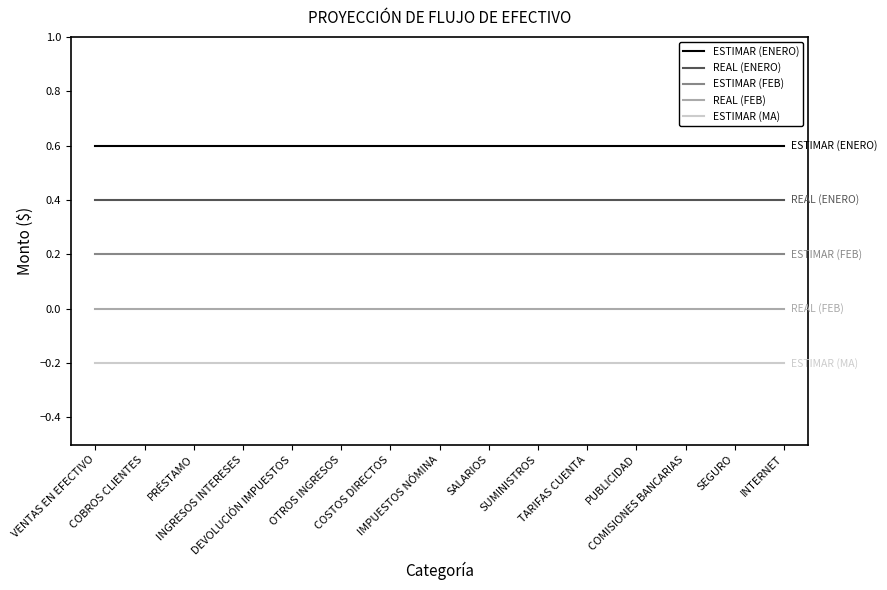

Which series has the largest total across all categories?

ESTIMAR (ENERO)